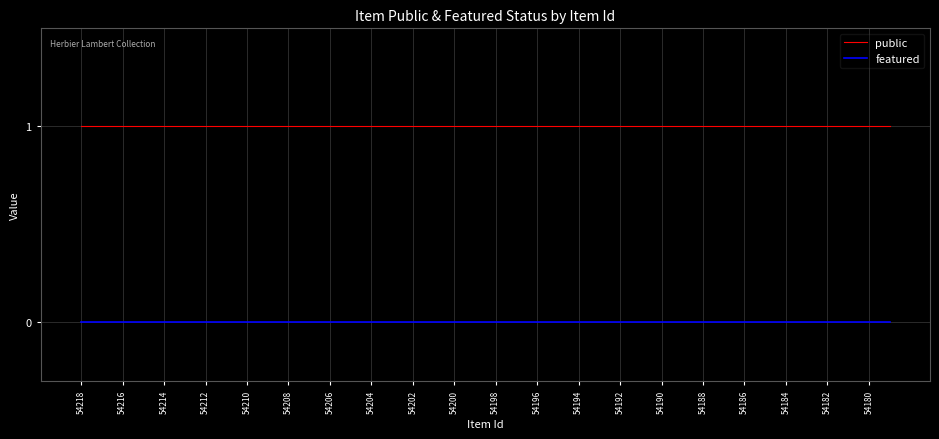

True or false: featured and public intersect in this chart.

False